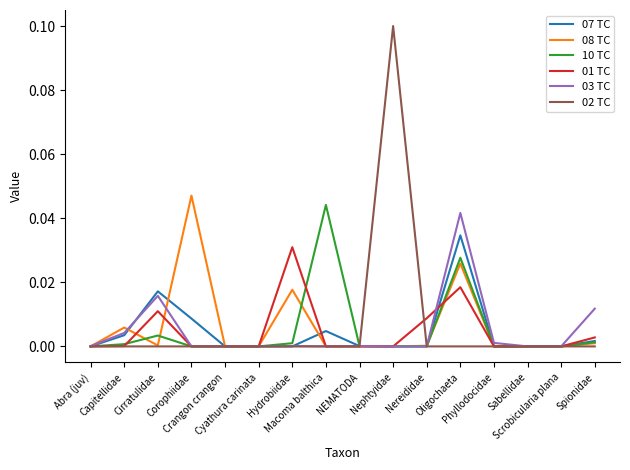

The 08 TC series shows 0.0 at NEMATODA. True or false?

True